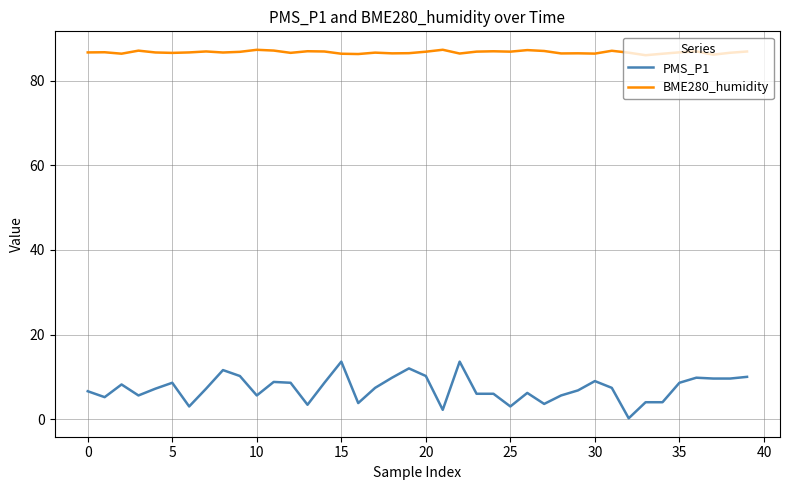

Is this an area chart (filled region under the line)?

No